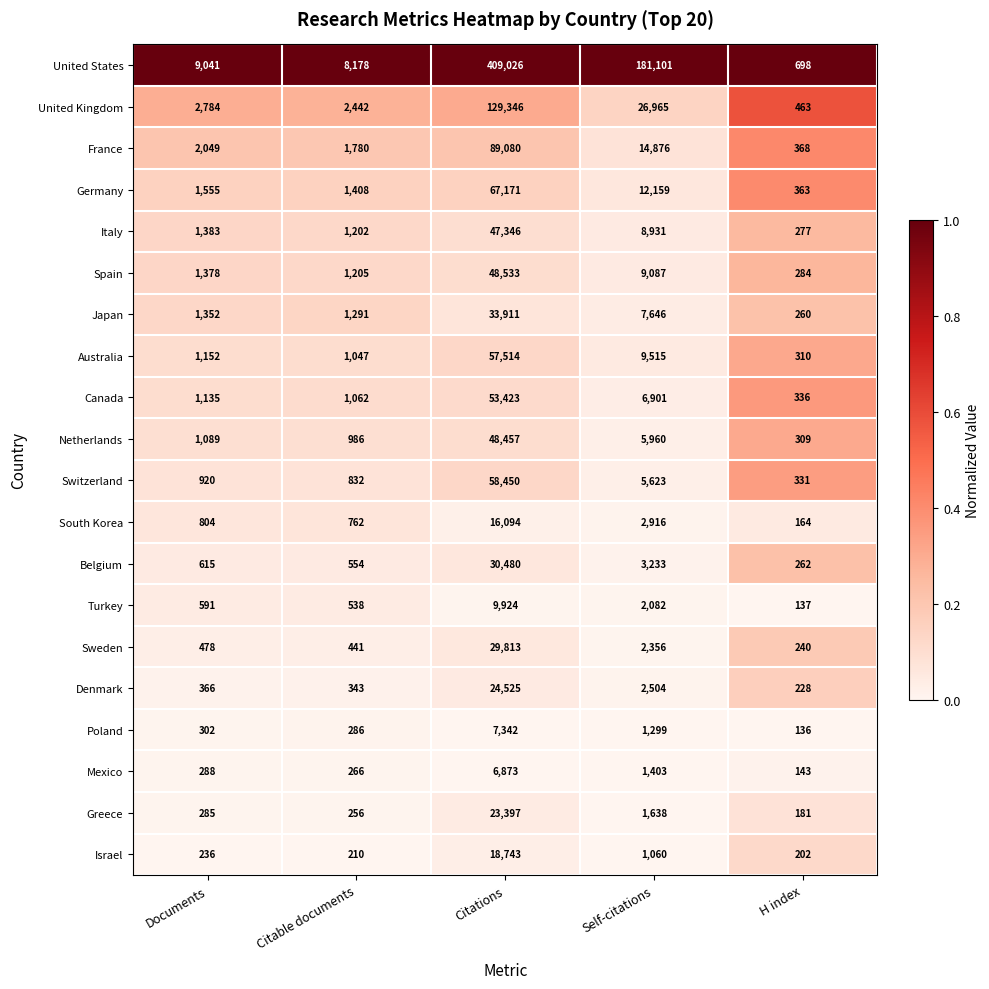

Which series has the largest range (max minus min)?

United States